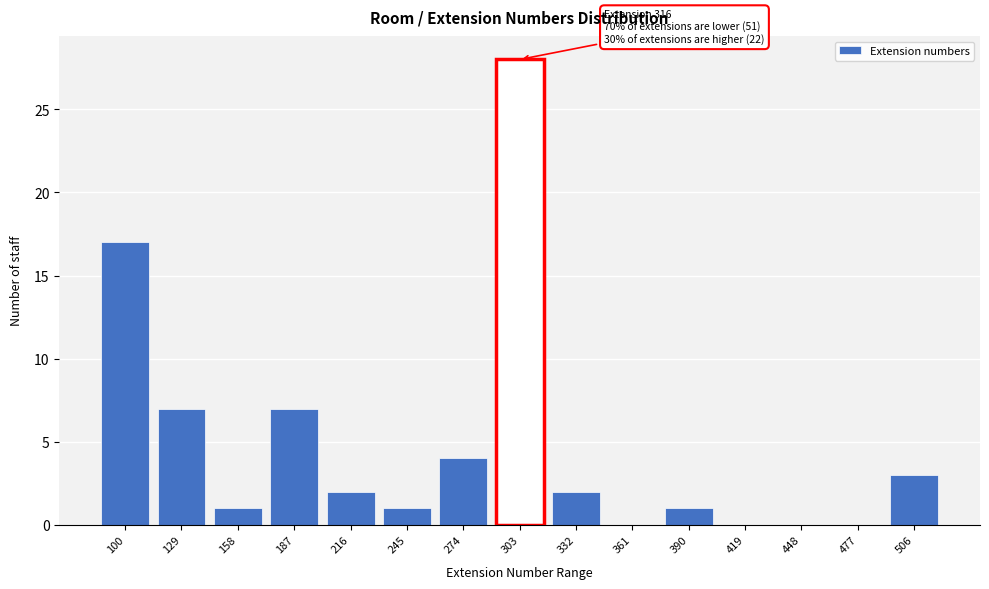

Reading left to right, list all the values displayed in this chart.

100=17	129=7	158=1	187=7	216=2	245=1	274=4	303=28	332=2	361=0	390=1	419=0	448=0	477=0	506=3